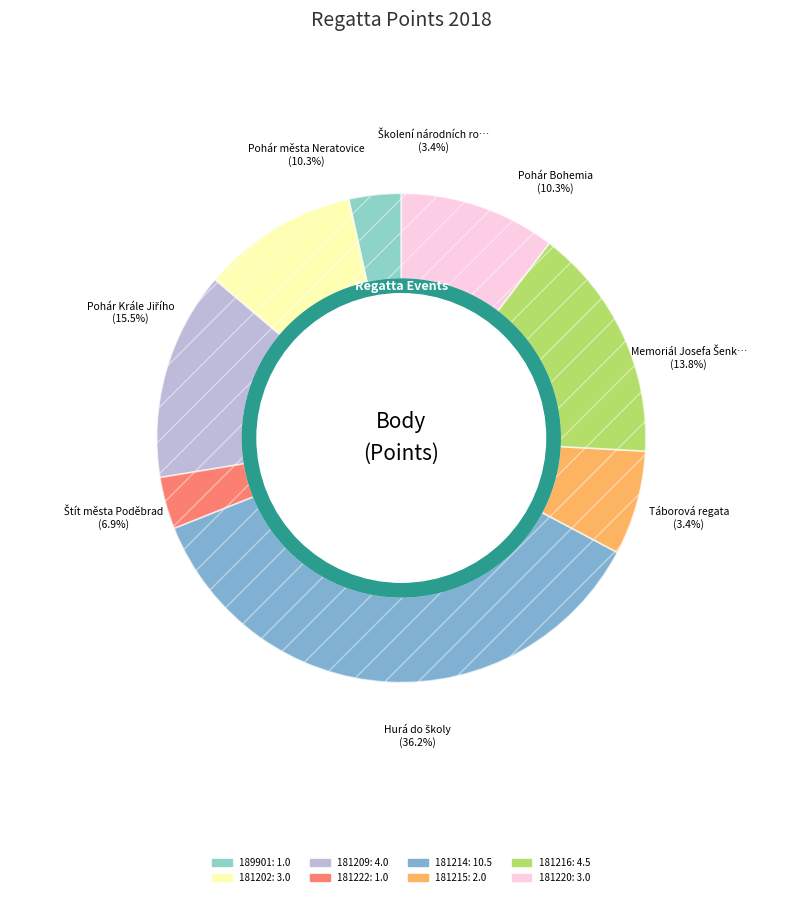

What portion of the pie excludes 181222?

96.6%